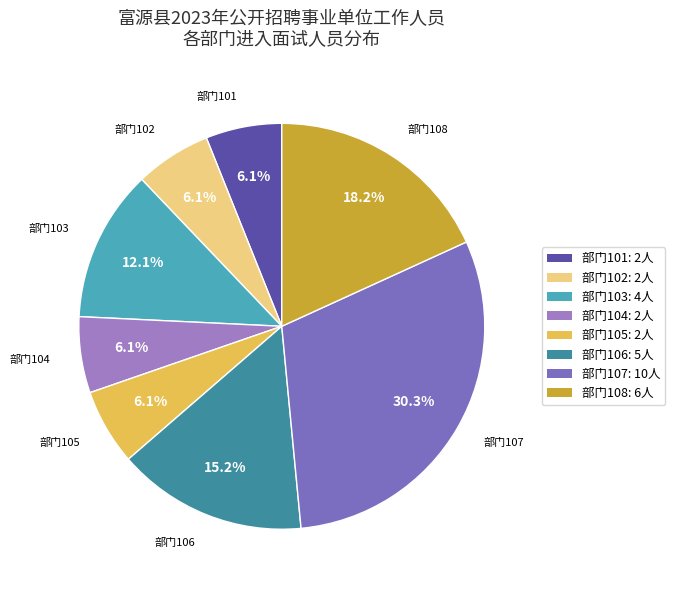

To the nearest percent, what is the difference between the largest and smallest slice percentages?

24%